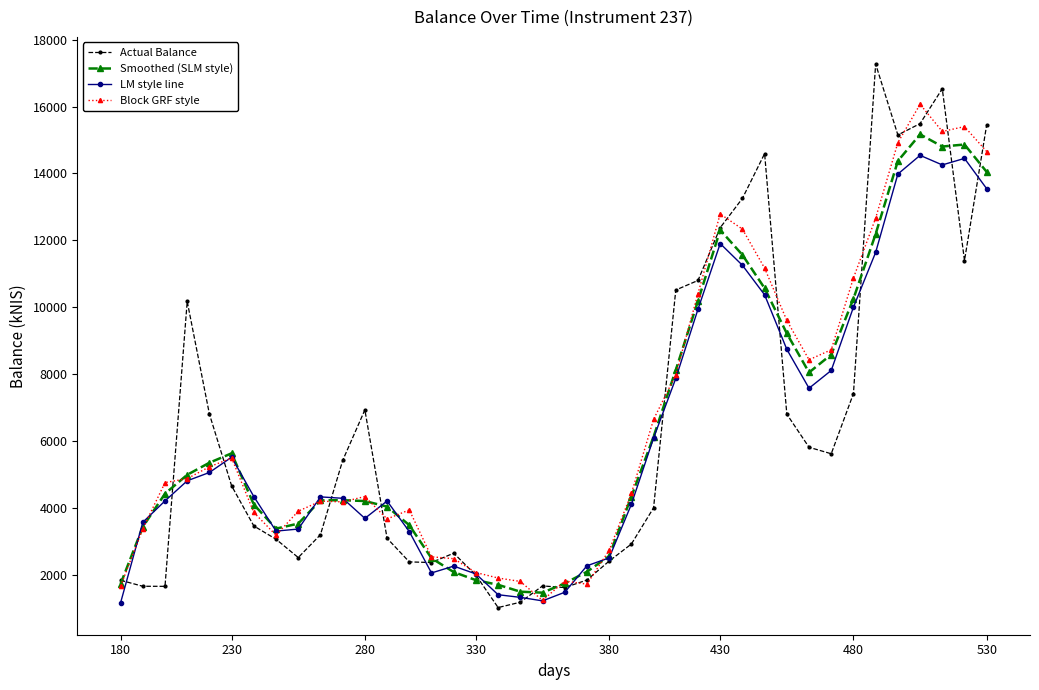

How many distinct data groups are displayed?

4